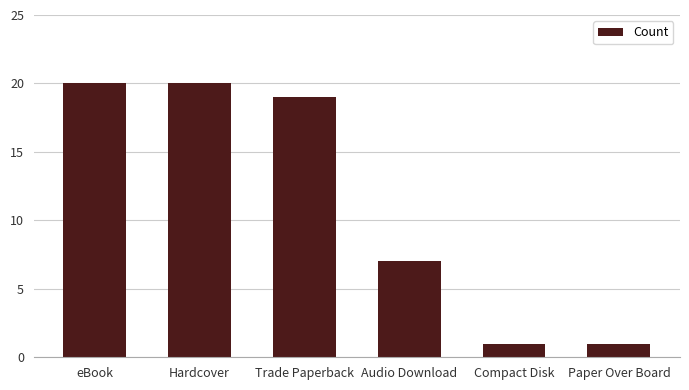

At which label is the value closest to 10?

Audio Download